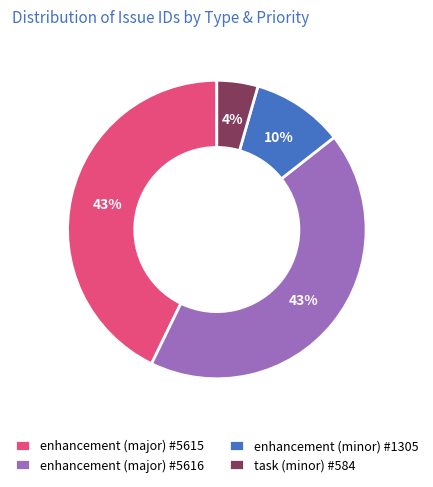

Which has a higher value, task (minor) #584 or enhancement (major) #5616?

enhancement (major) #5616